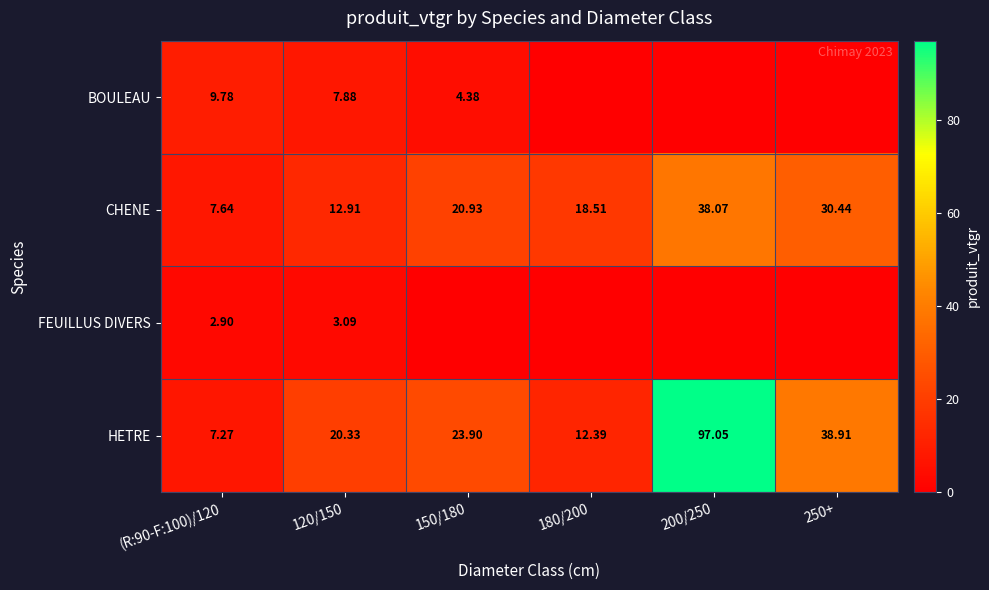

What is the lowest value of the HETRE series?

7.3